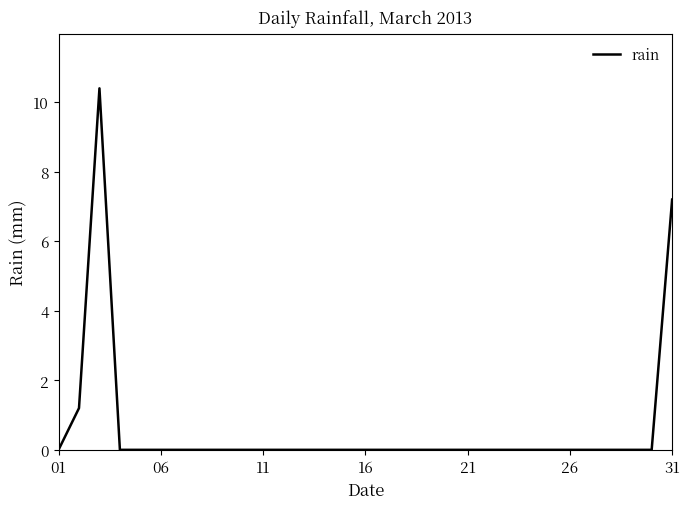

What is the greatest value displayed?

10.4